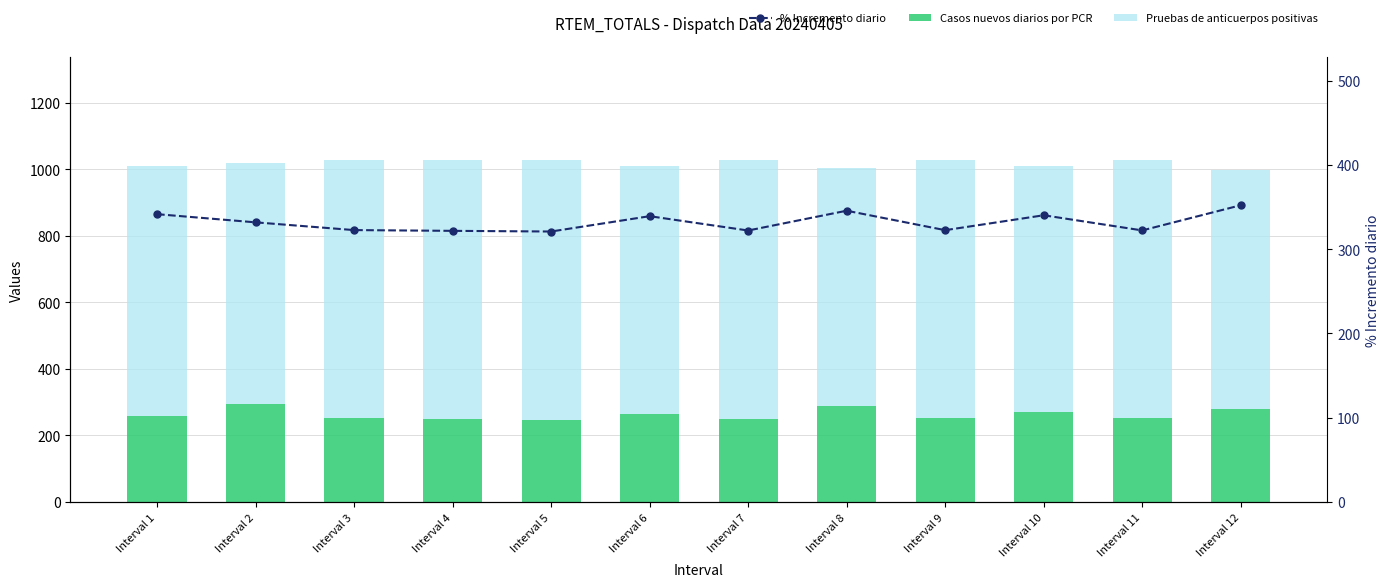

Reading right to left, list all the values displayed in this chart.

Casos nuevos diarios por PCR: 278.8	251.0	269.1	252.5	288.8	250.7	264.1	245.3	249.0	252.7	293.5	256.9
Pruebas de anticuerpos positivas: 719.0	776.7	740.6	774.8	715.4	777.0	746.7	783.7	779.2	774.7	724.6	751.5
% Incremento diario: 352.2	322.3	340.3	322.6	345.7	322.2	339.2	321.0	321.8	322.7	331.9	341.6